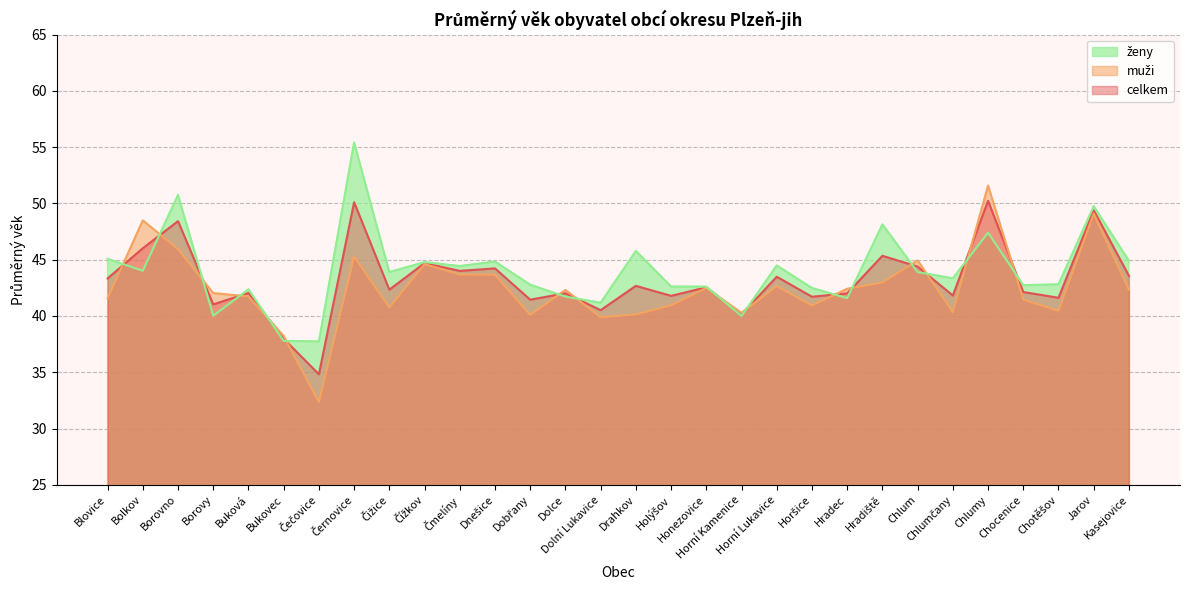

List the labels in order of ženy value, largest first.

Černovice, Borovno, Jarov, Hradiště, Chlumy, Drahkov, Blovice, Kasejovice, Dnešice, Čížkov, Horní Lukavice, Čmelíny, Bolkov, Čižice, Chlum, Chlumčany, Chotěšov, Dobřany, Chocenice, Holýšov, Honezovice, Horšice, Buková, Dolce, Hradec, Dolní Lukavice, Borovy, Horní Kamenice, Bukovec, Čečovice